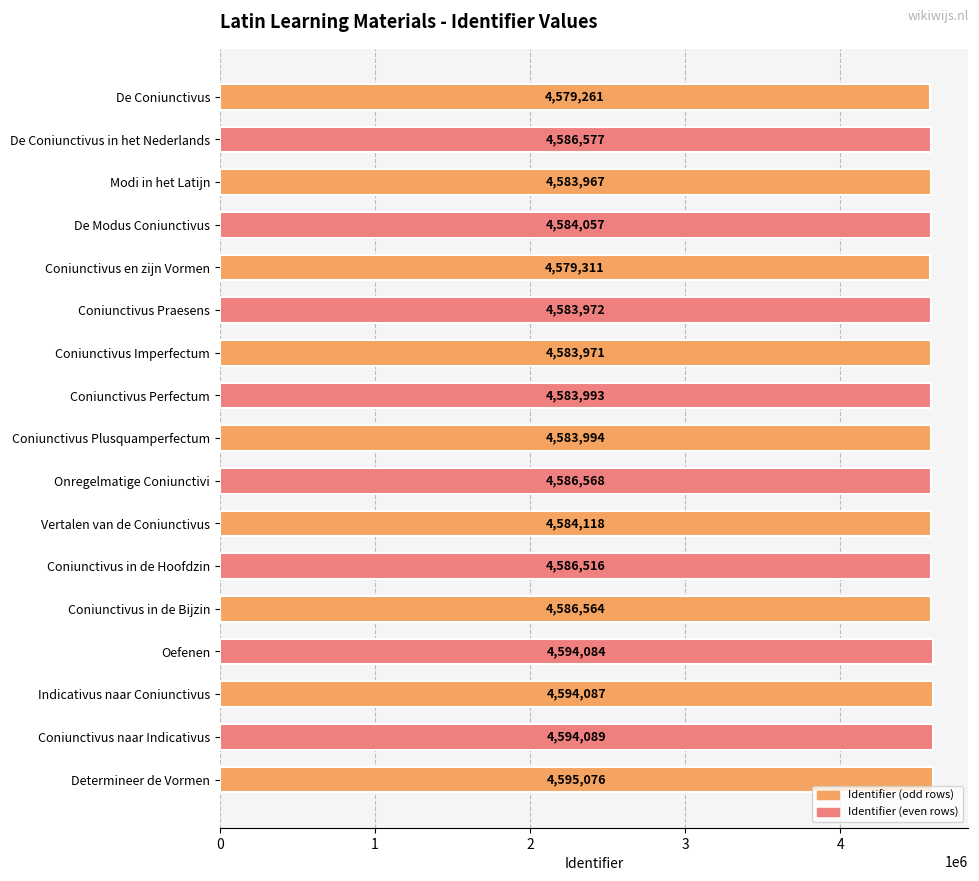

Does the chart contain any negative values?

No